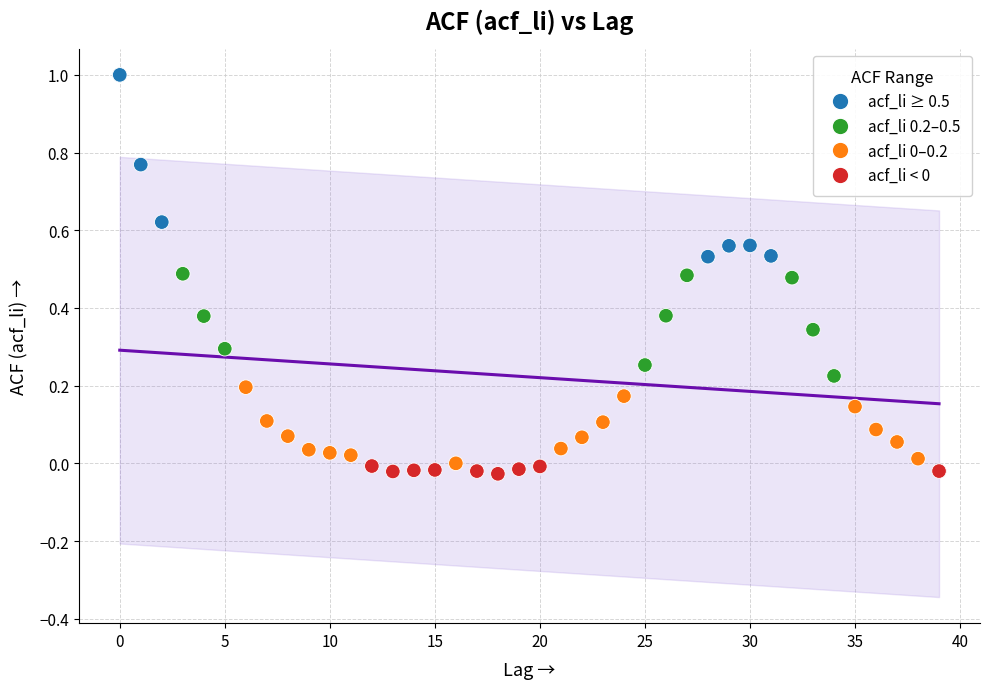

Count the number of points in this scatter plot.

40